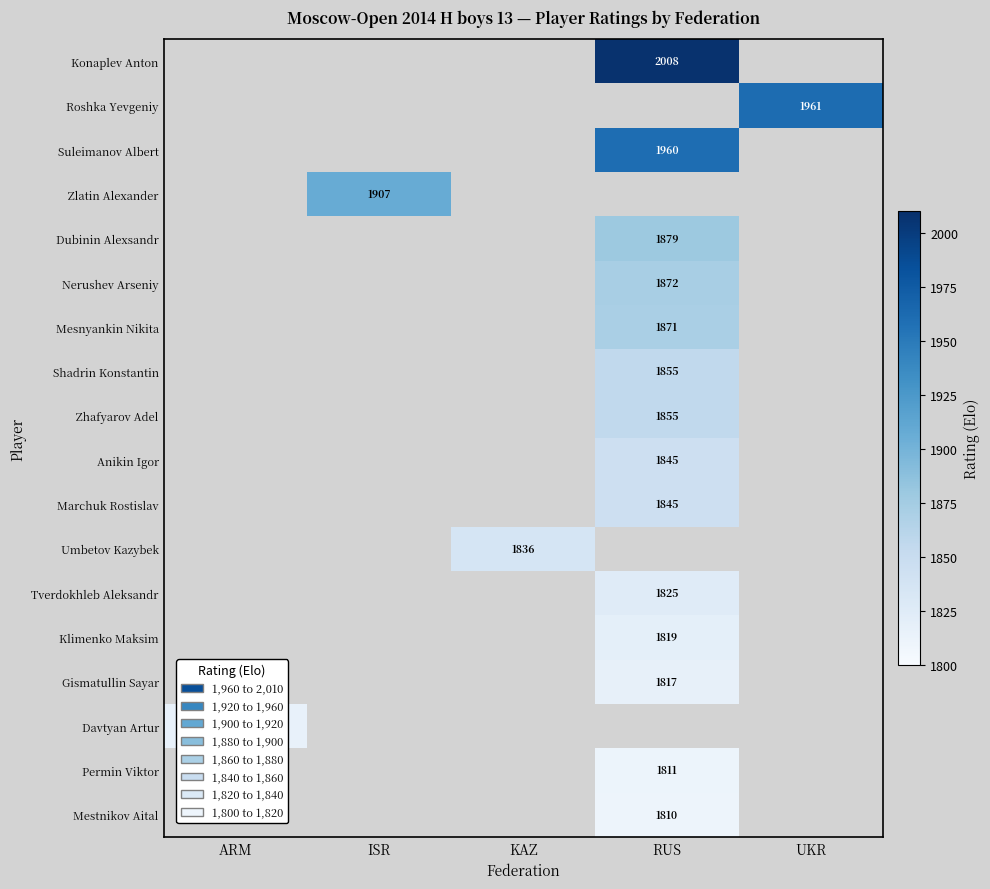

What is the minimum value shown in the chart?

1810.0